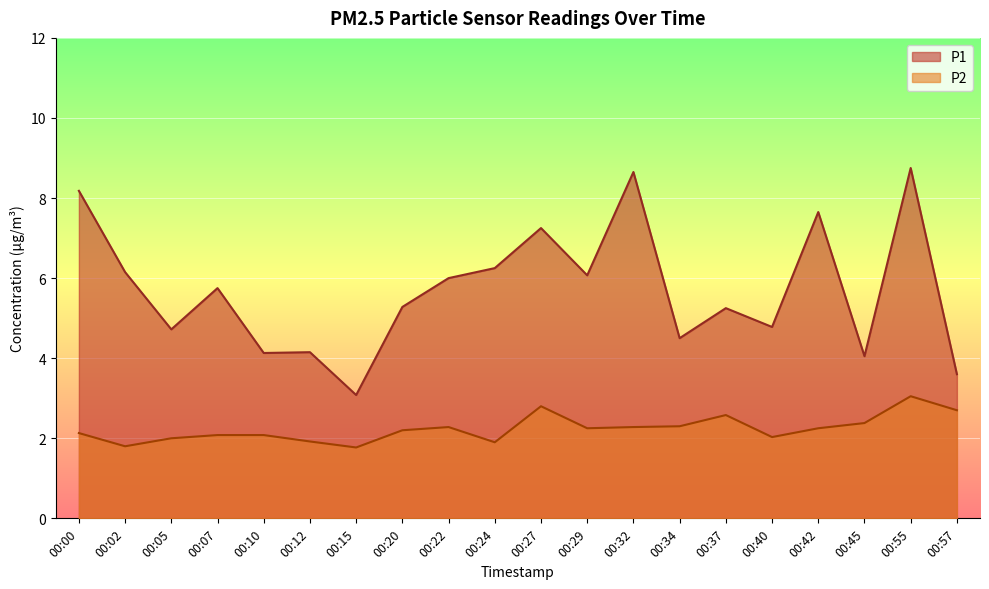

What is the sum of all P2 values?

44.8